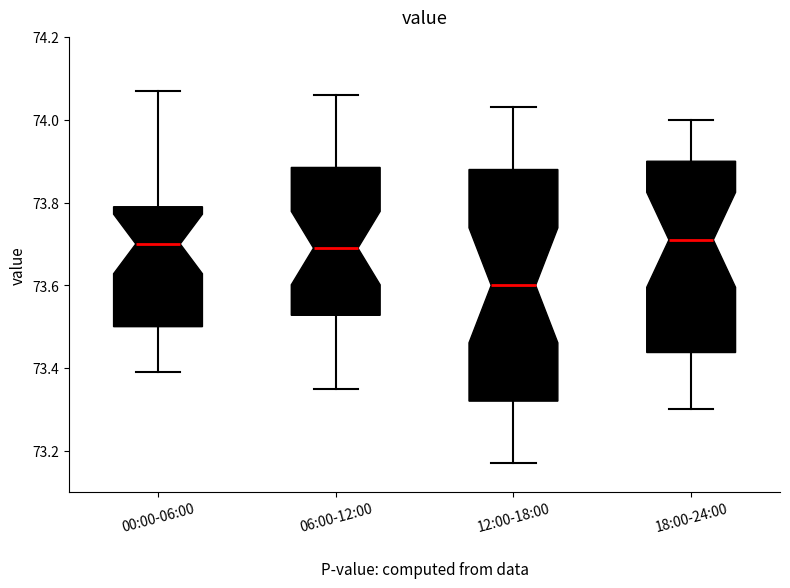

Reading left to right, read every box against the y-axis: the position of its median line, the range the box covers, and the ends of its whiskers. The values are not printed on the chart, so give them approximately, as read against the axis.

00:00-06:00: median 73.70, box 73.50 to 73.80, whiskers 73.40 to 74.08
06:00-12:00: median 73.70, box 73.52 to 73.88, whiskers 73.36 to 74.06
12:00-18:00: median 73.60, box 73.32 to 73.88, whiskers 73.18 to 74.04
18:00-24:00: median 73.72, box 73.44 to 73.90, whiskers 73.30 to 74.00